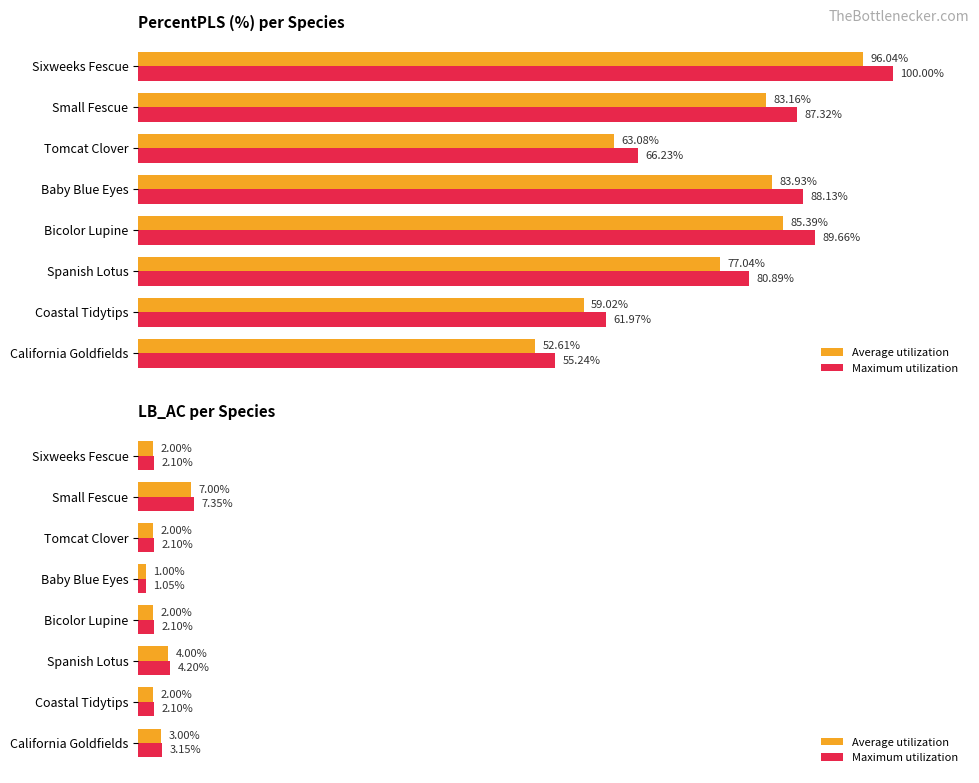

Rank the series by their average value, from lowest to highest.

Average utilization, Maximum utilization